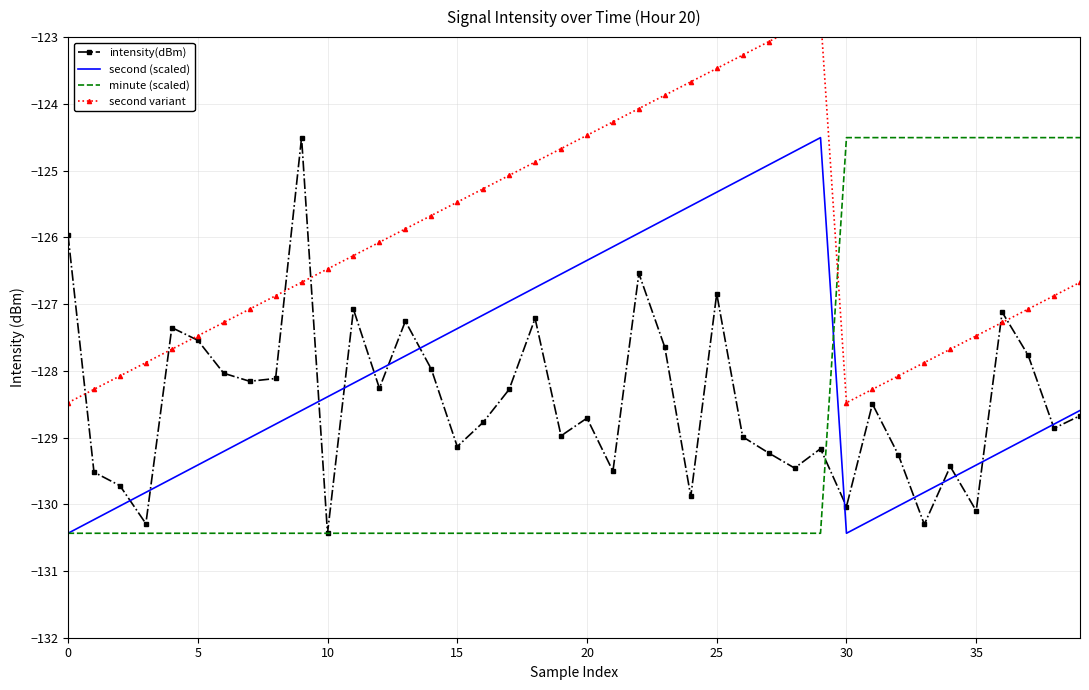

What is the difference between the maximum and minimum values in the second (scaled) series?

5.9